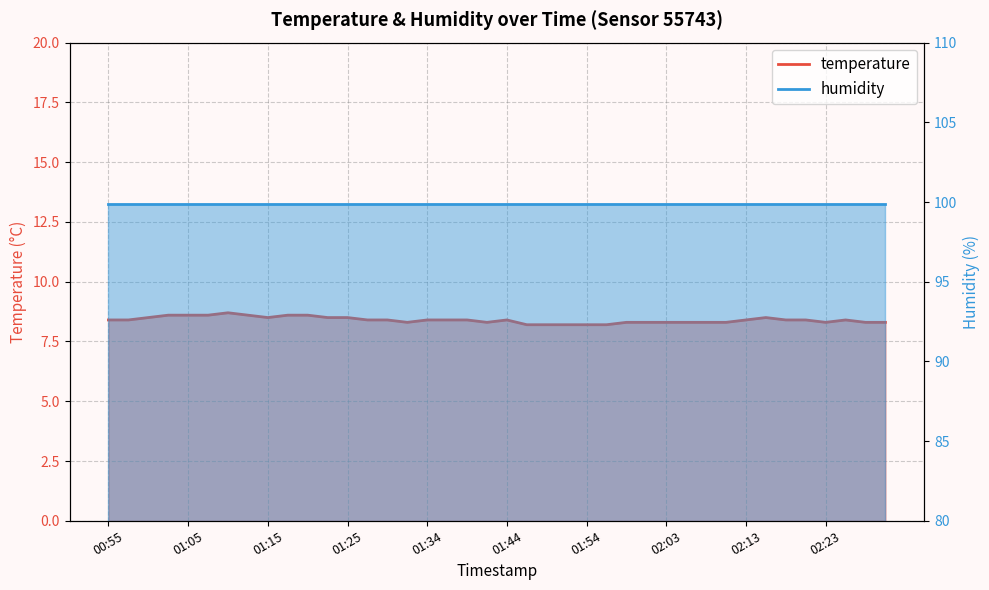

Read the value at 02:25.

8.4